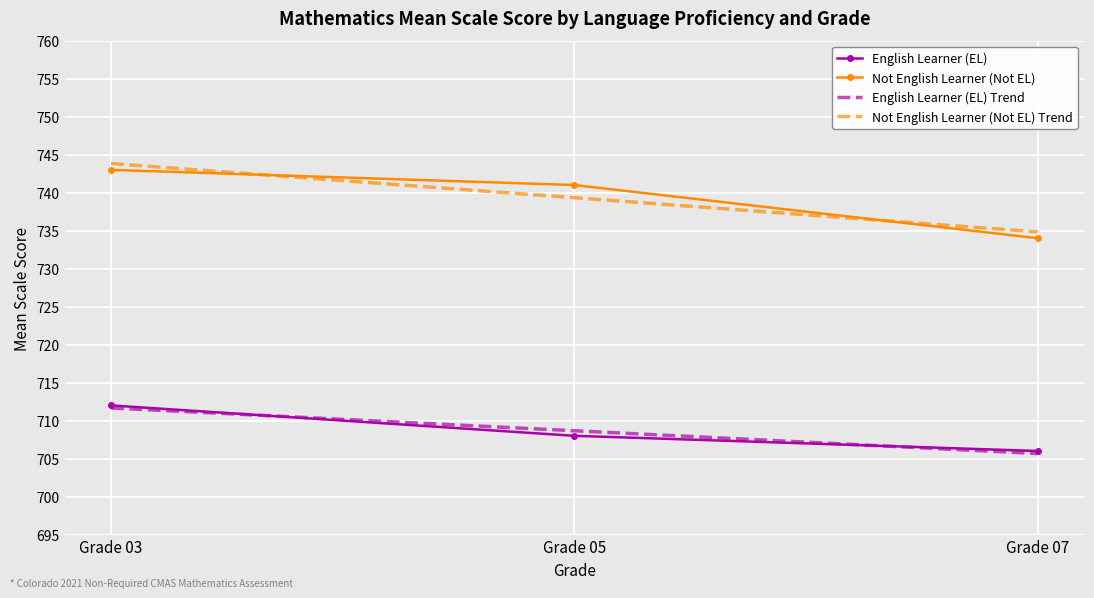

What is the average value of the English Learner (EL) series?

709